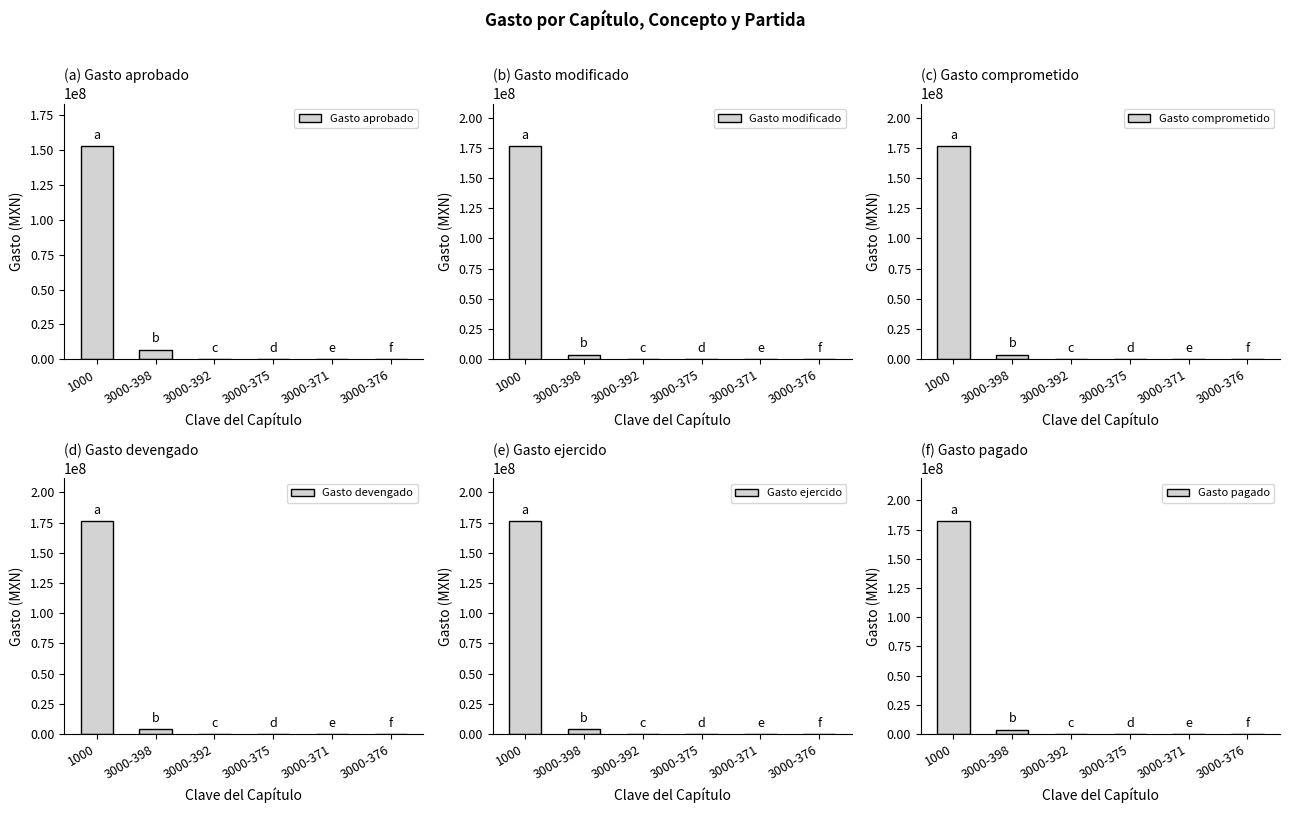

Which category has the highest value in the Gasto comprometido series?

1000